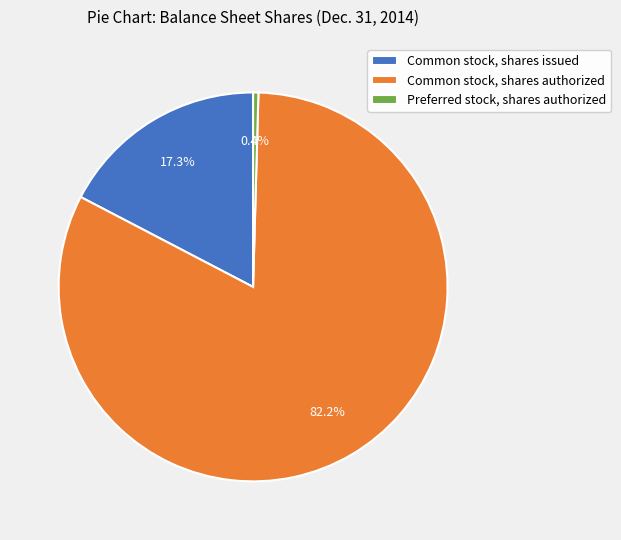

What percentage is the Common stock, shares issued slice, to the nearest percent?

17%